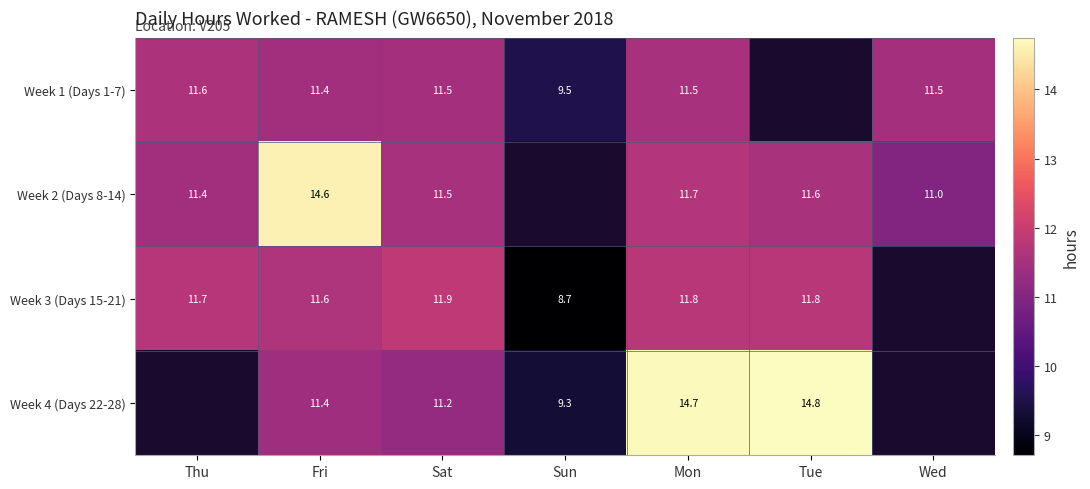

What is the total value across all series at Fri?

49.0